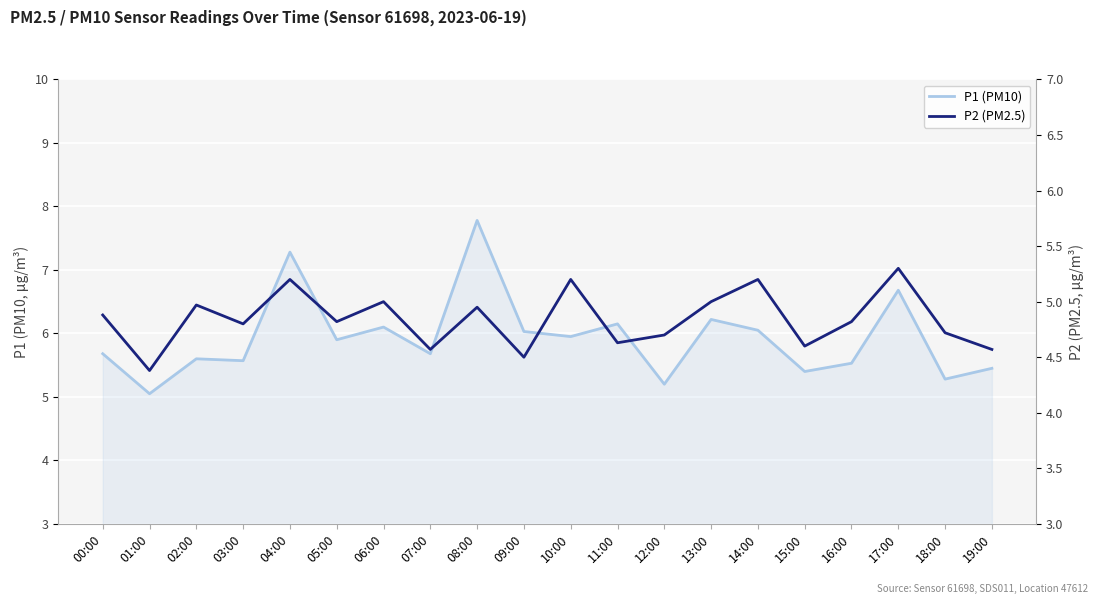

Reading left to right, transcribe all the data shown in this chart.

P1 (PM10): 5.7	5.0	5.6	5.6	7.3	5.9	6.1	5.7	7.8	6.0	6.0	6.2	5.2	6.2	6.0	5.4	5.5	6.7	5.3	5.5
P2 (PM2.5): 4.9	4.4	5.0	4.8	5.2	4.8	5.0	4.6	5.0	4.5	5.2	4.6	4.7	5.0	5.2	4.6	4.8	5.3	4.7	4.6